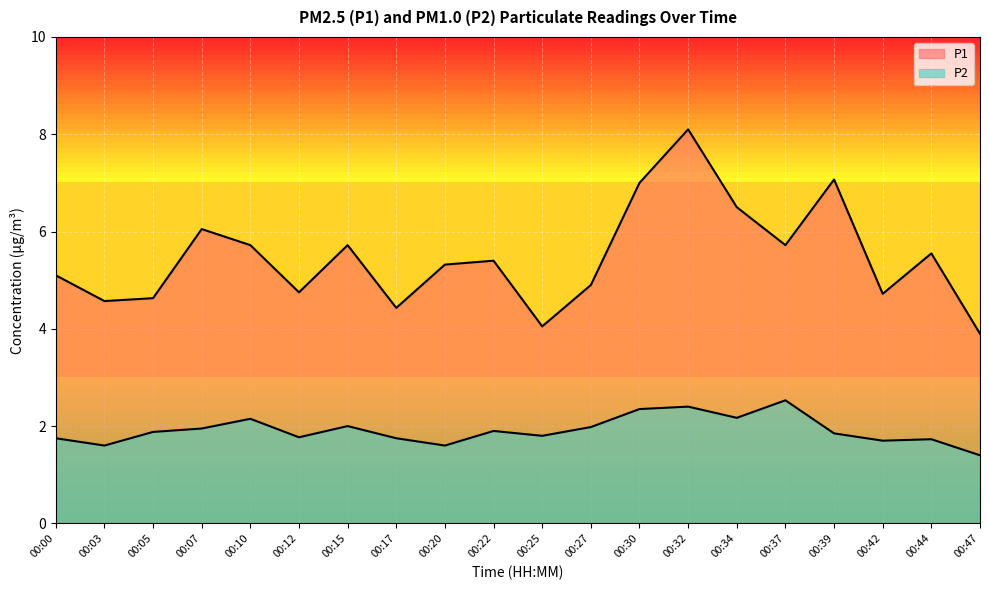

Which category has the highest value in the P1 series?

00:32